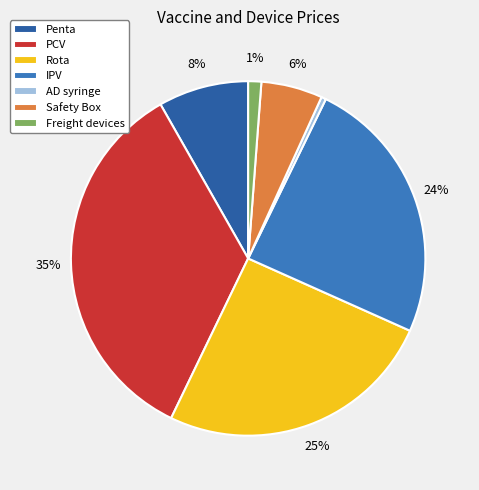

Is there a majority slice in this chart?

No